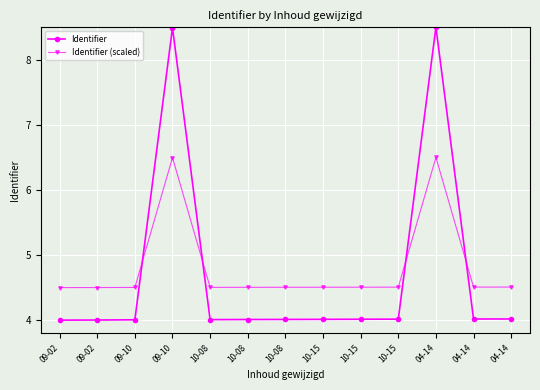

Where is the first local maximum for Identifier?

09-10